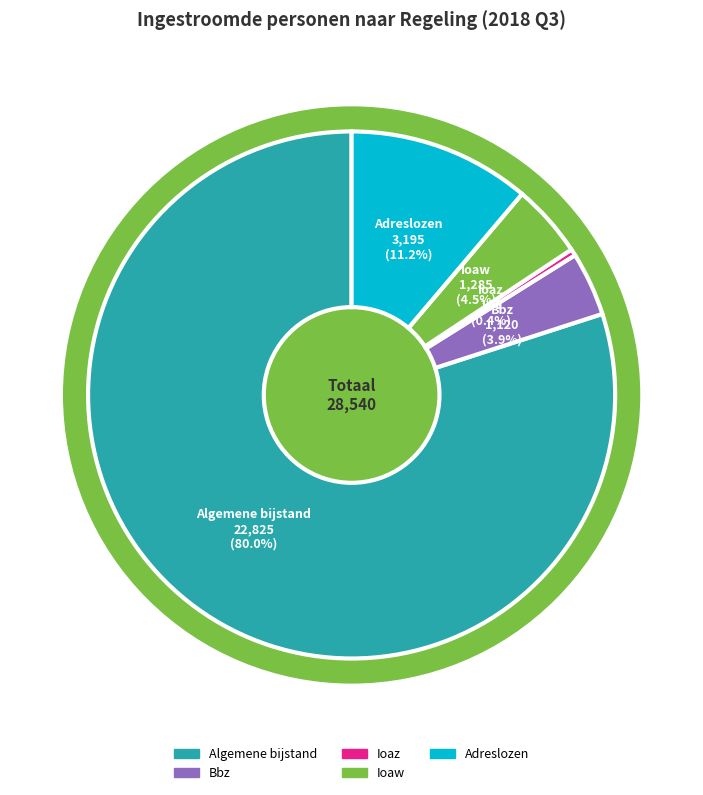

What is the total percentage of Ioaz and Adreslozen?

11.6%